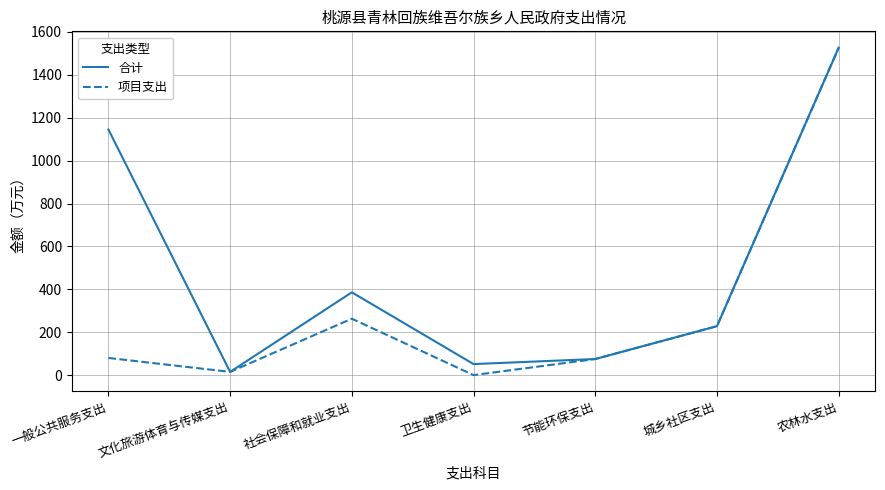

At which label does 合计 first exceed 228?

一般公共服务支出